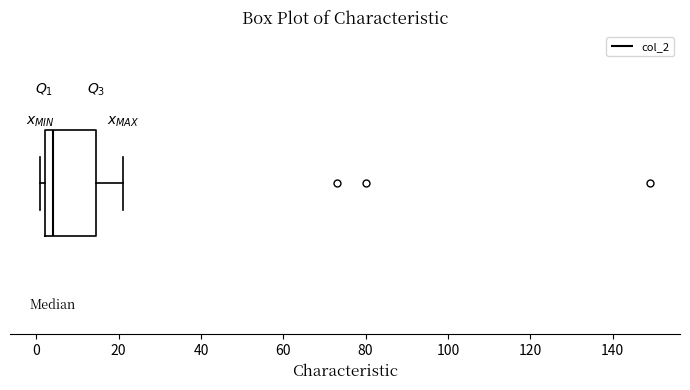

Transcribe this box plot: give where the median line is, the range the box spans, and where the two whiskers end, as read against the x-axis. The values are not printed on the chart, so give them approximately, as read against the axis.

median 4, box 2 to 14, whiskers 2 (just left of the box's left edge) to 22